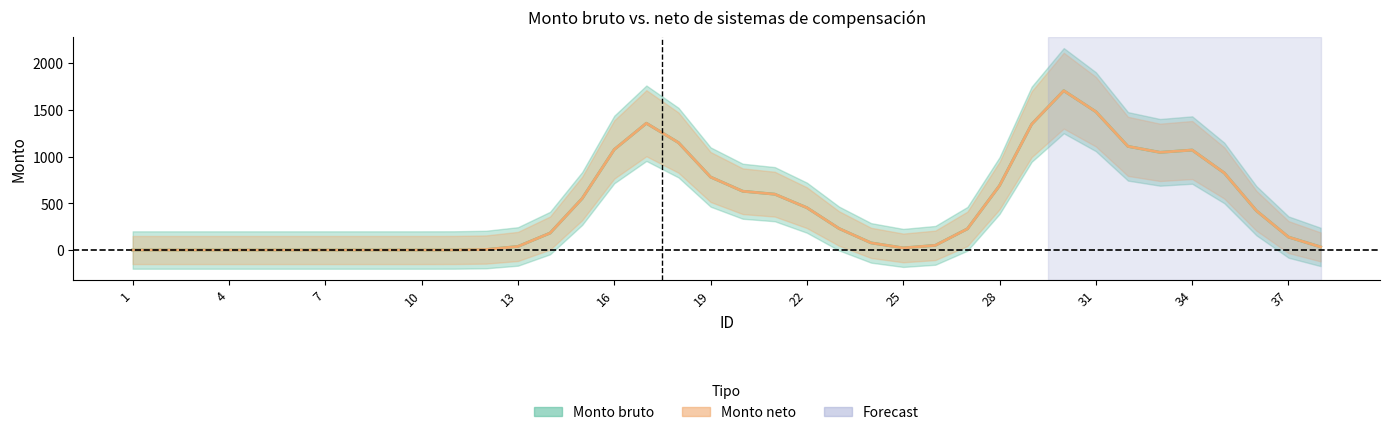

What is the difference between the second highest and second lowest values in the Monto bruto series?

1479.2